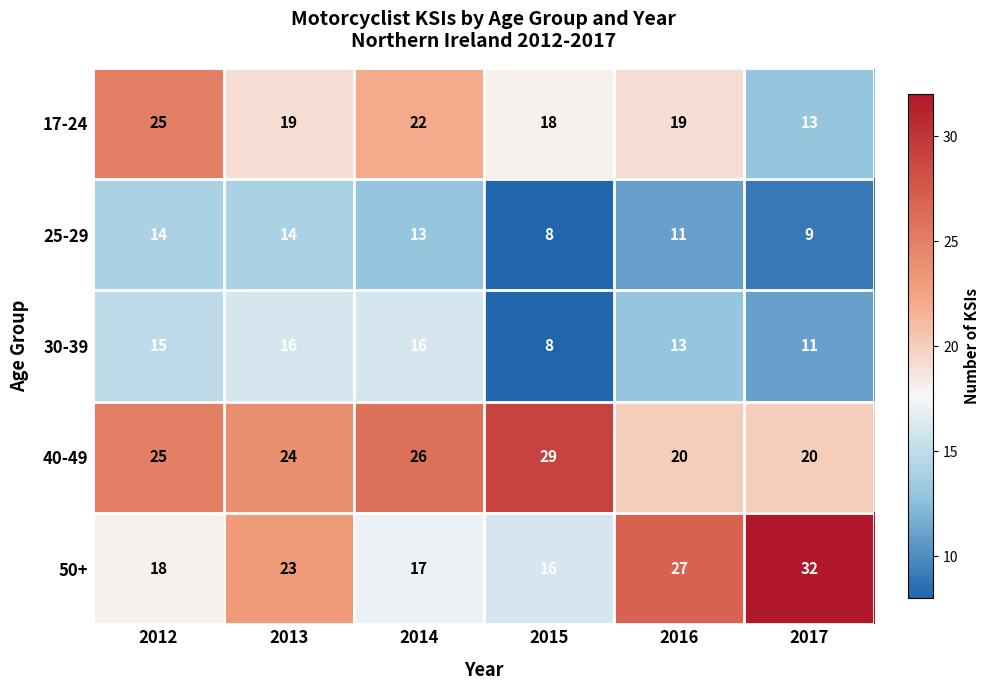

What is the total value across all series at 2017?

85